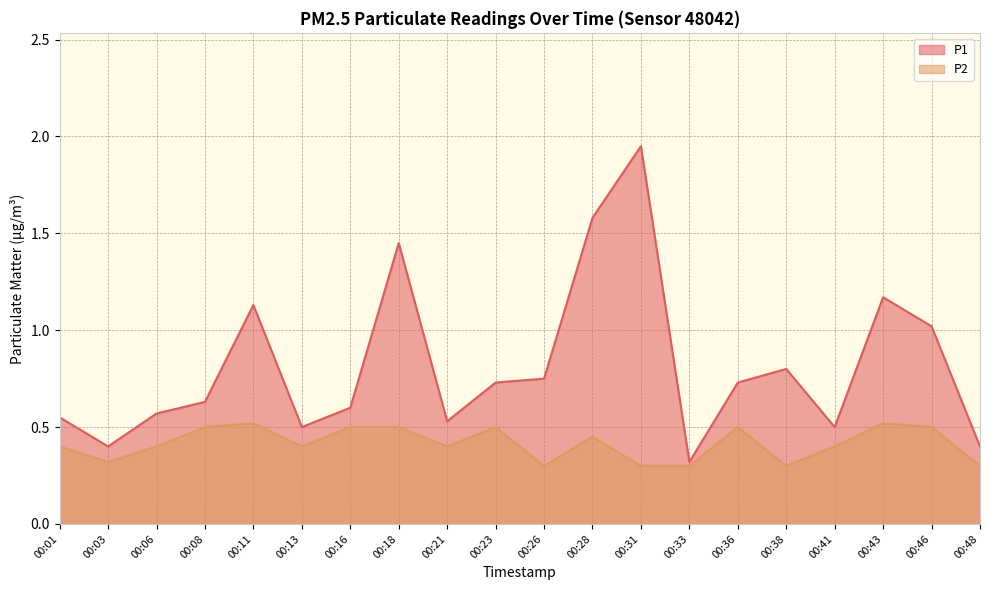

What is the value of the P2 point at the 7th from the left?

0.5